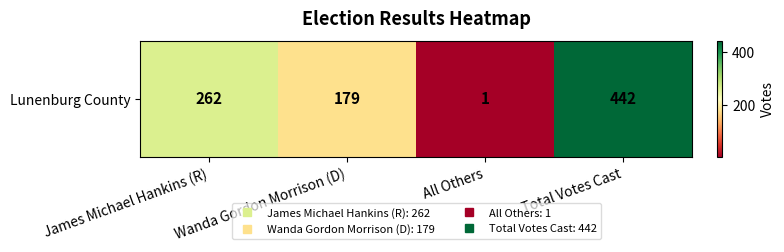

What is the change in value from Wanda Gordon Morrison (D) to Total Votes Cast?

+263